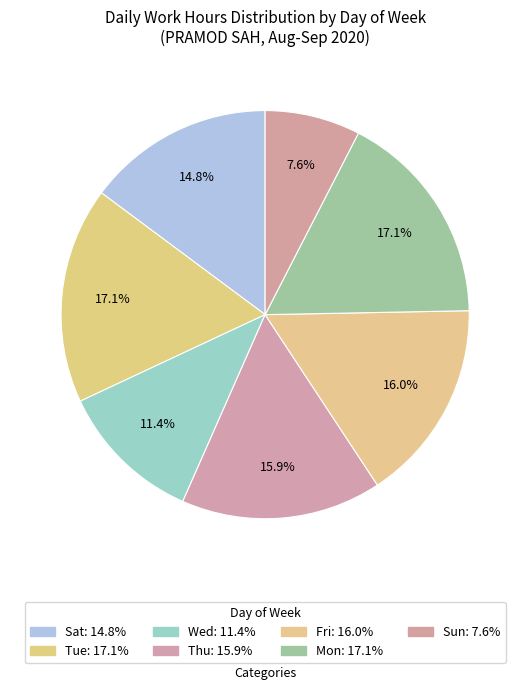

How many slices are in this pie chart?

7